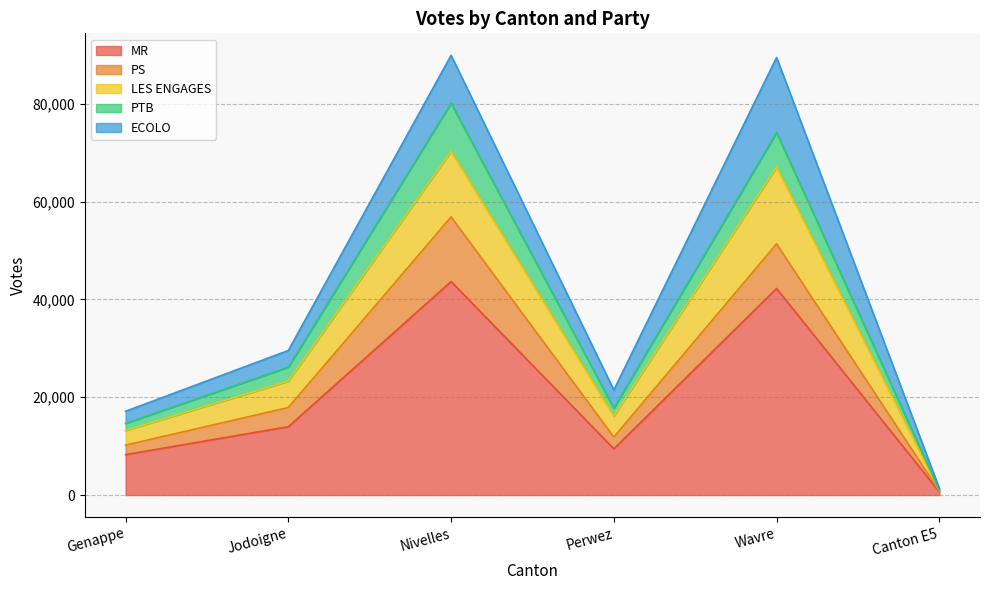

Reading left to right, transcribe the values for MR.

8262	13969	43646	9450	42225	645